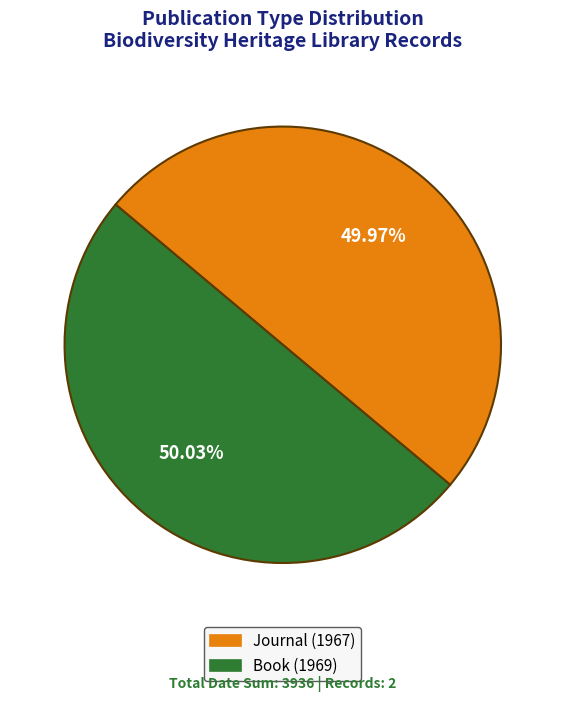

Is there any slice that represents more than half of the pie?

Yes